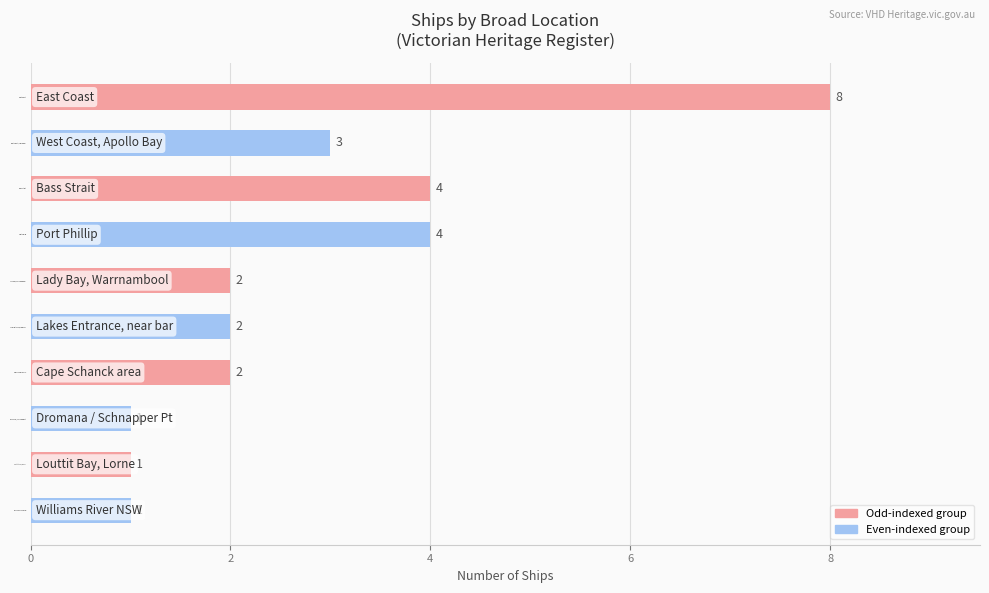

What is the smallest value displayed?

1